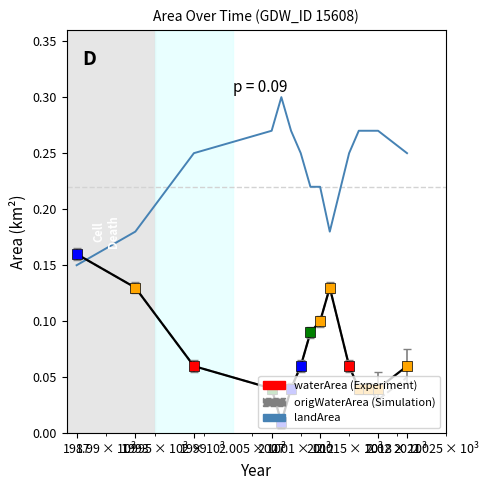

Which series has the largest total across all categories?

landArea